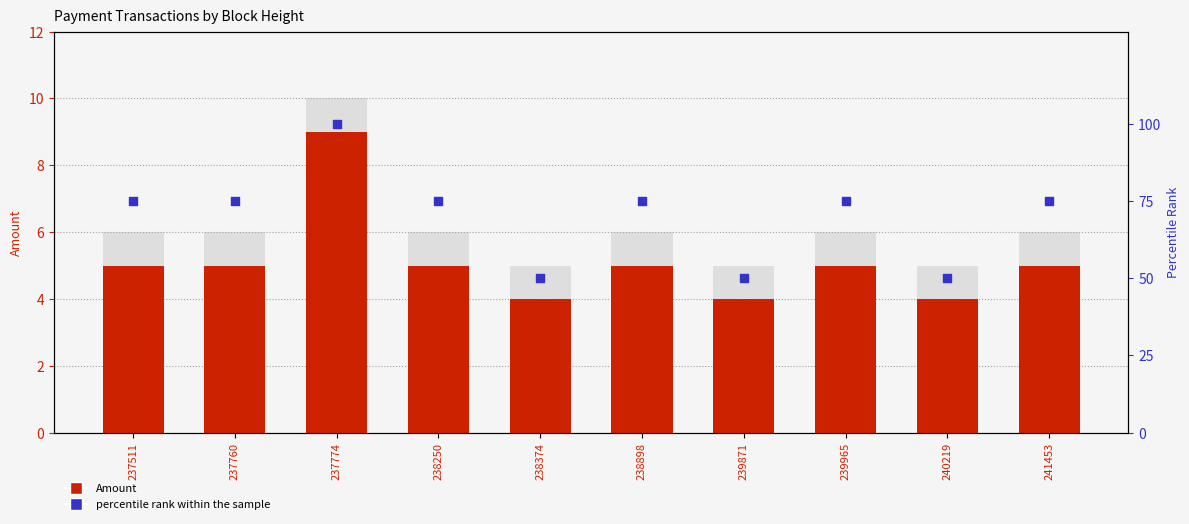

At which category is the sum across all series the highest?

237774